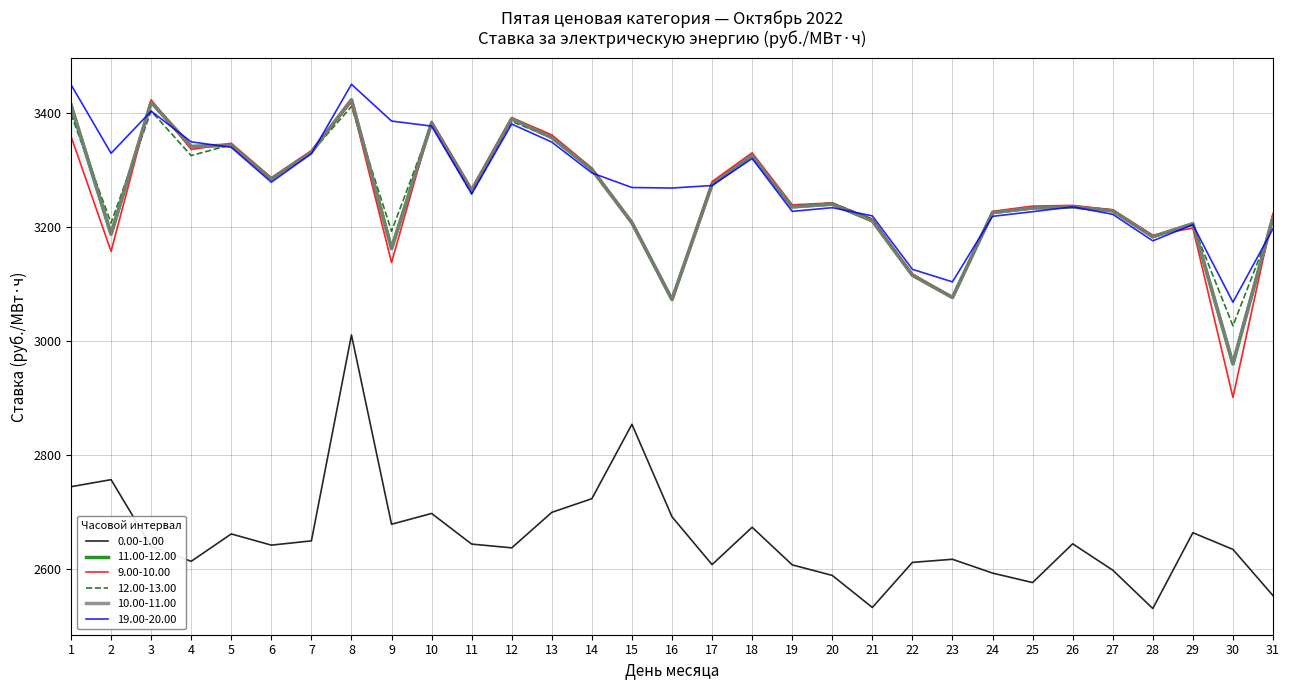

Read the 0.00-1.00 value at 4.

2614.3